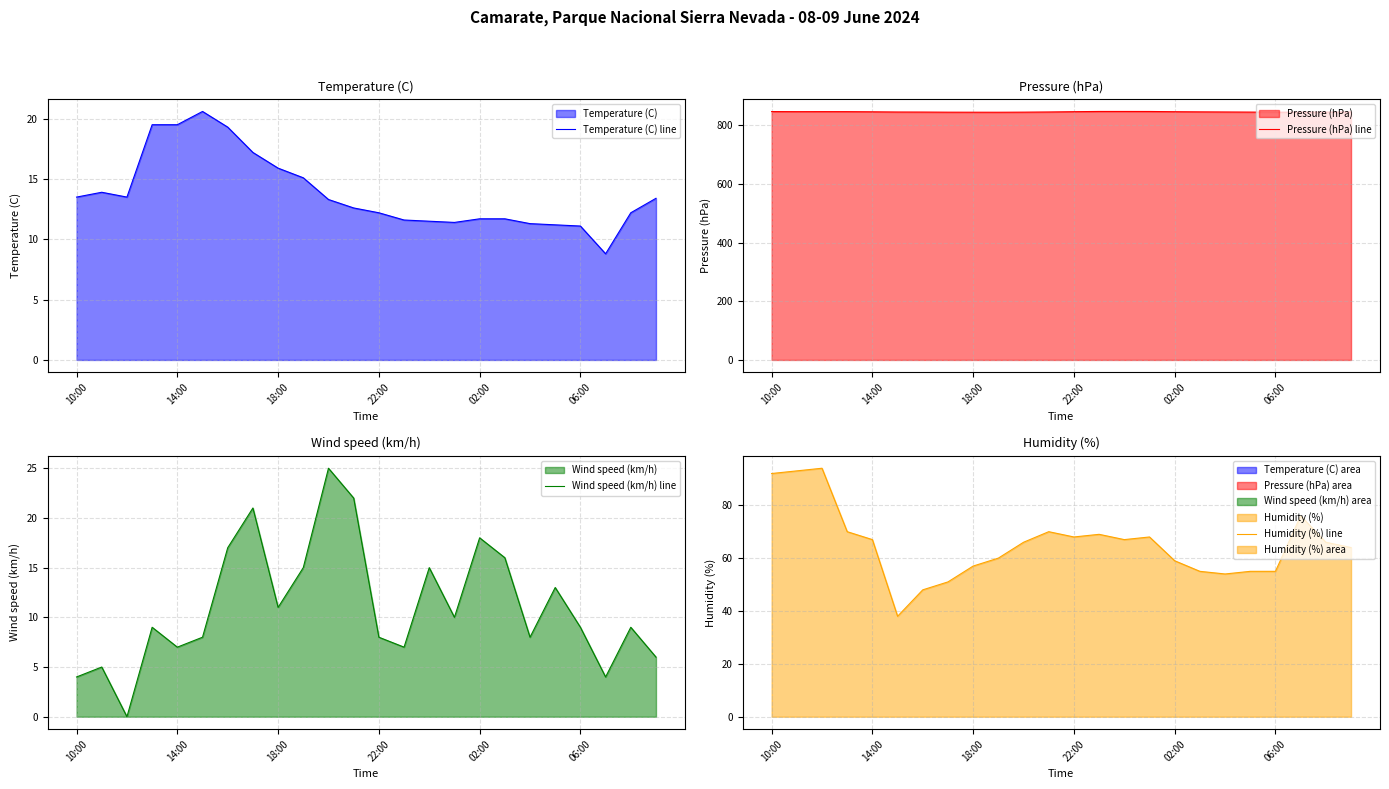

In Wind speed (km/h) line, how many points are lower than both neighbors (excluding endpoints)?

7